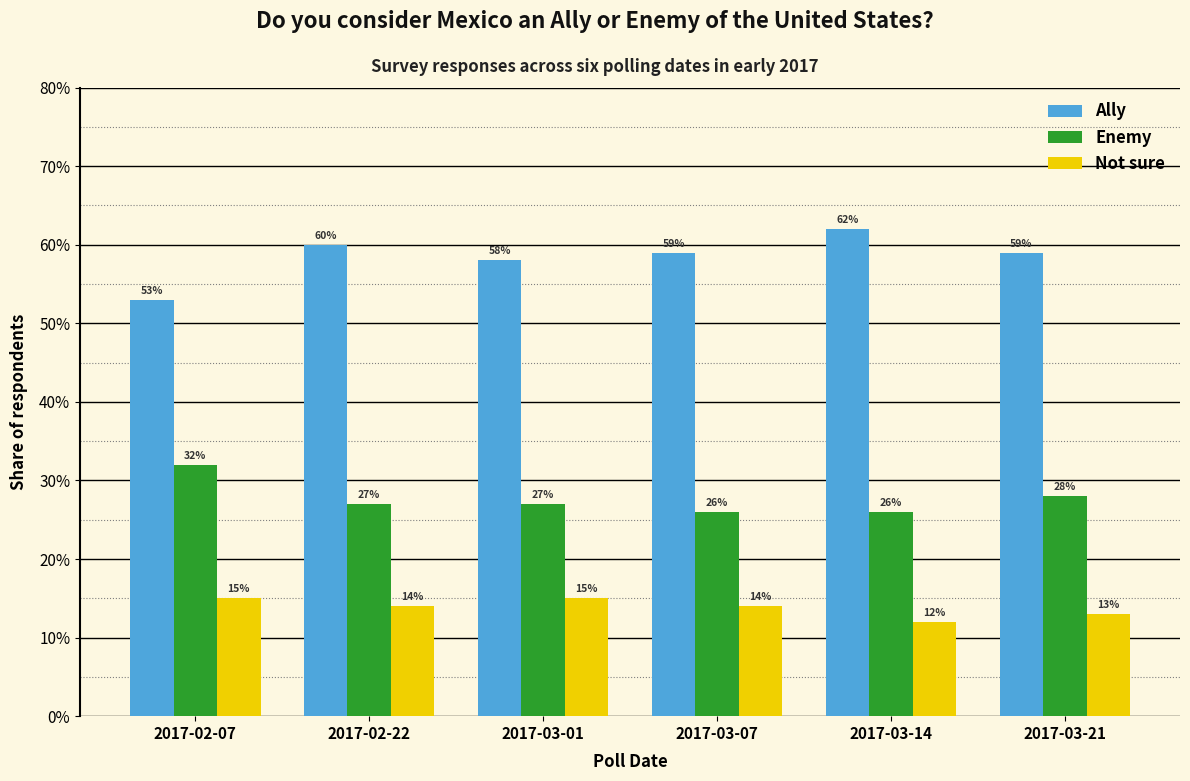

What is the difference between the maximum and minimum values in the Ally series?

0.1